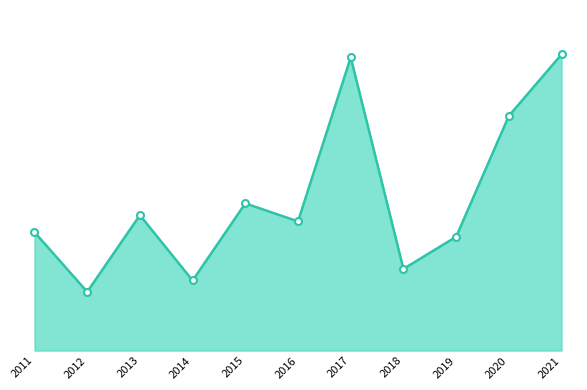

Reading left to right, what are all the values shown in this chart?

2021=5596	2020=4434	2019=2150	2018=1544	2017=5540	2016=2441	2015=2781	2014=1324	2013=2559	2012=1110	2011=2238